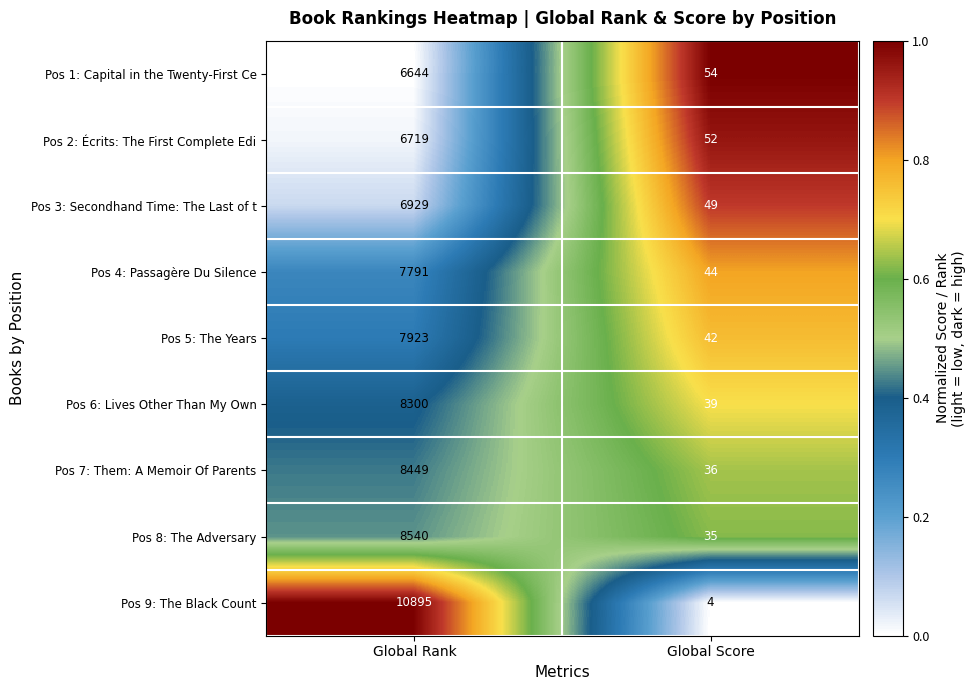

What is the sum of all Pos 2: Écrits: The First Complete Edi values?

6771